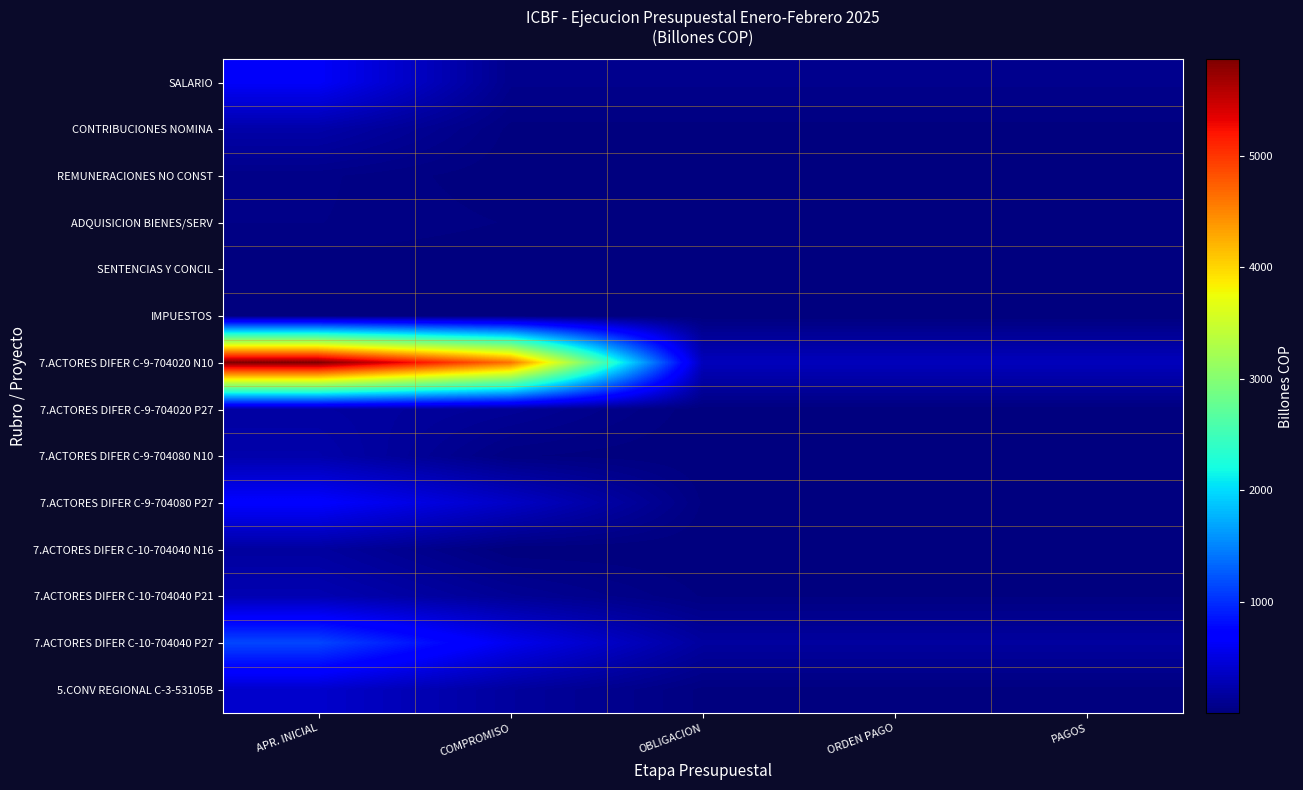

How many series are shown in this chart?

14